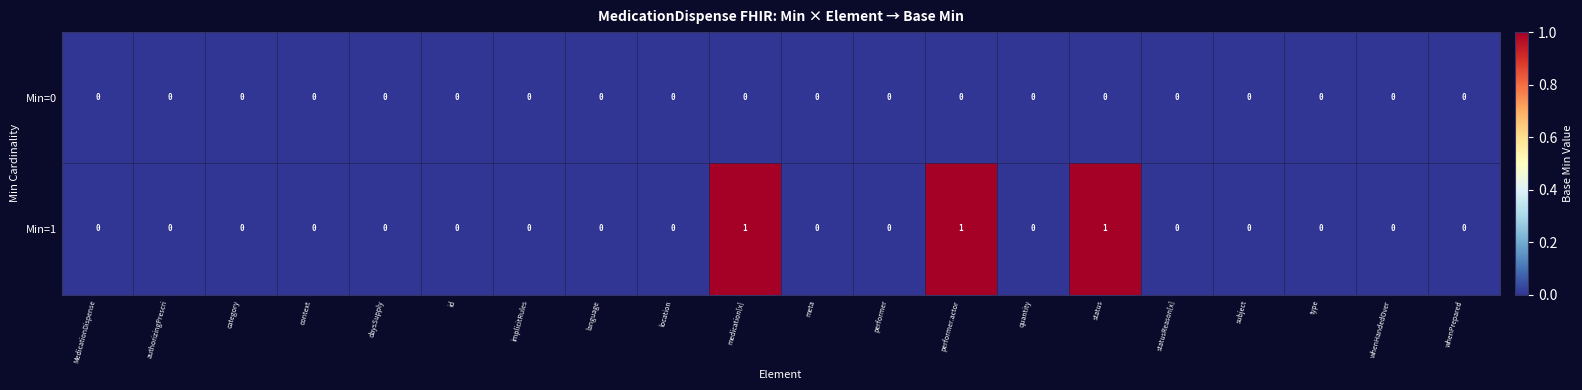

Which series has the widest spread of values?

Min=1